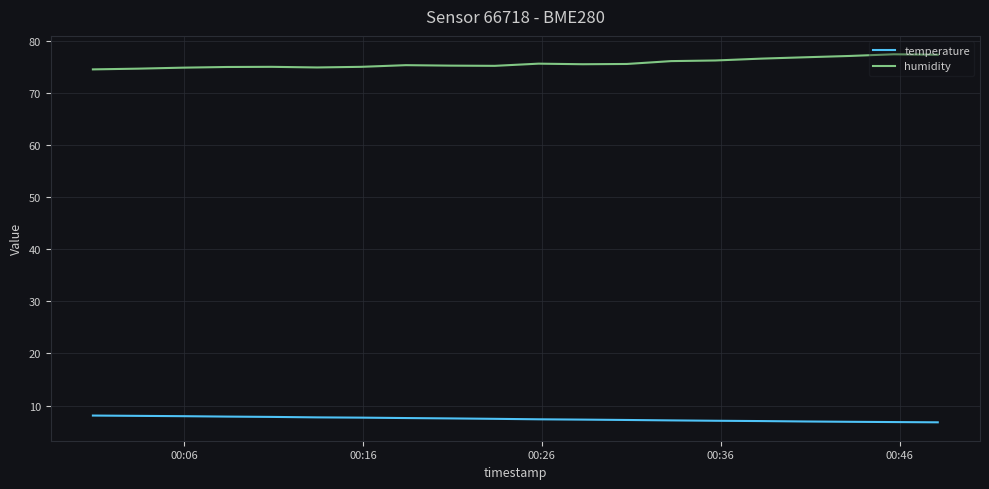

Does the chart display data point markers on the line(s)?

No